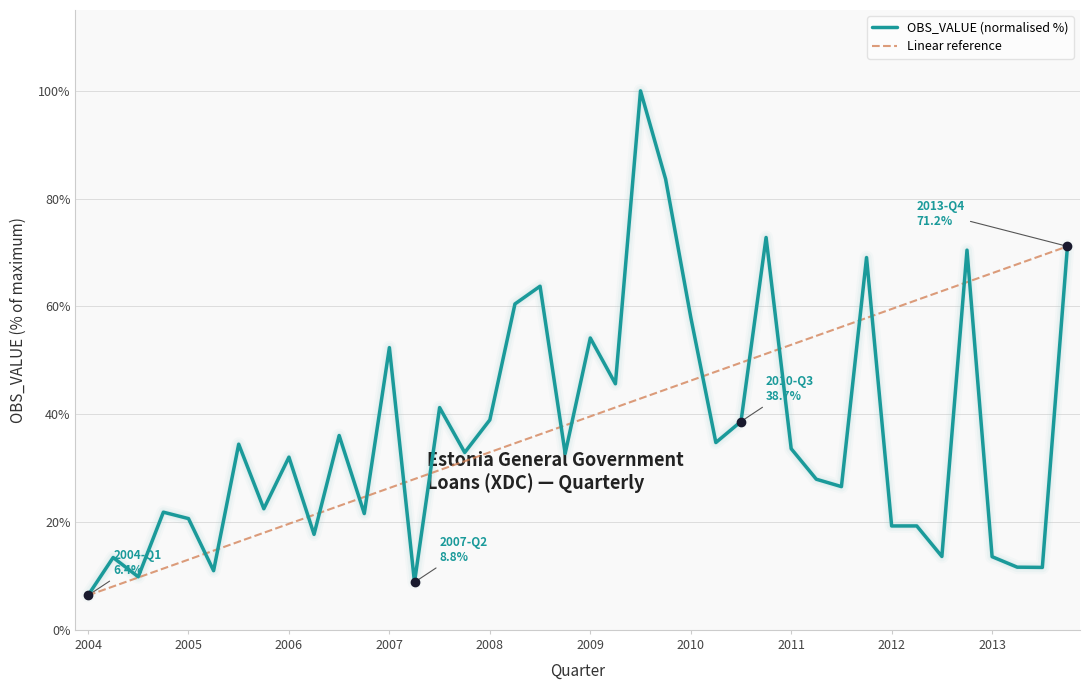

Rank the series by their maximum value, from highest to lowest.

OBS_VALUE (normalised %), Linear reference